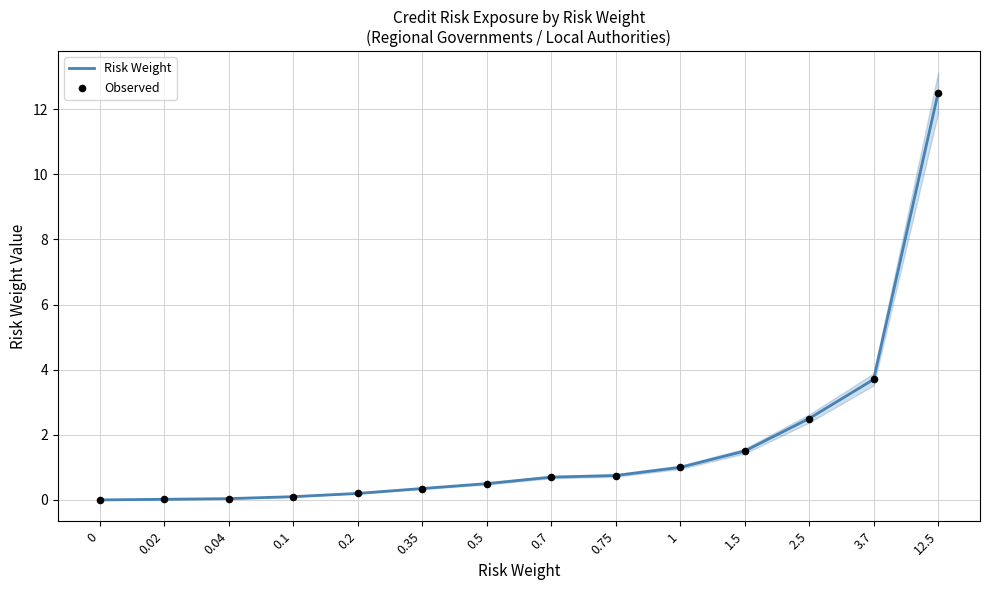

At how many categories does at least one series exceed 4?

1